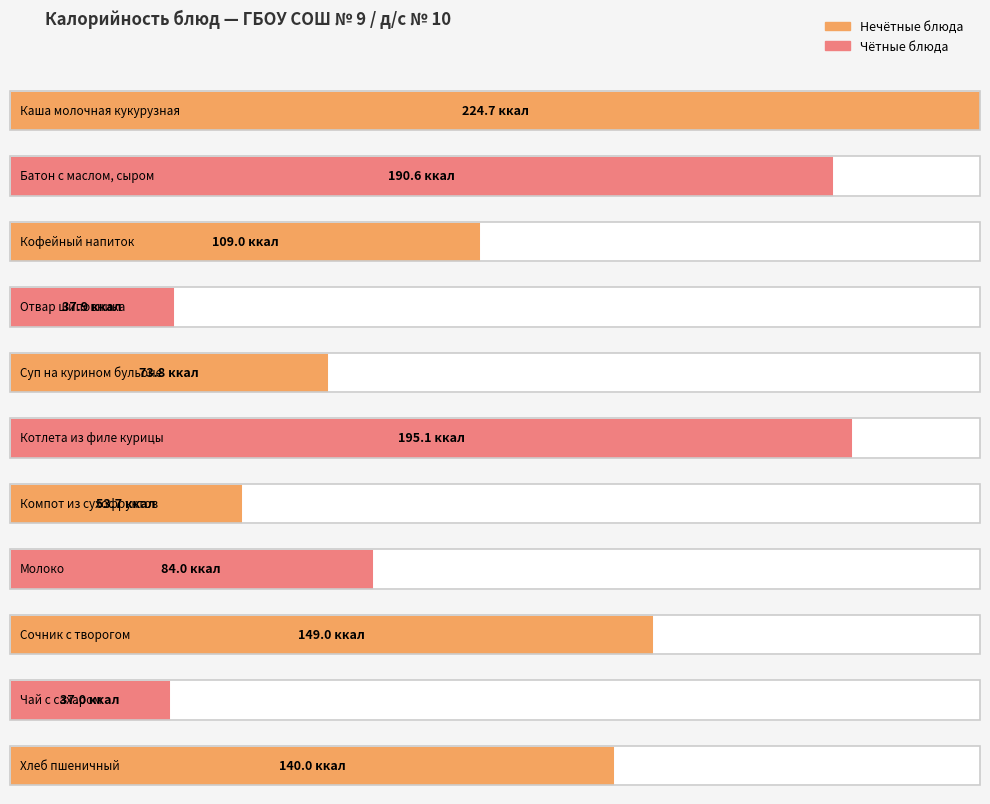

What is the change in value from Котлета из филе курицы to Сочник с творогом?

-46.1